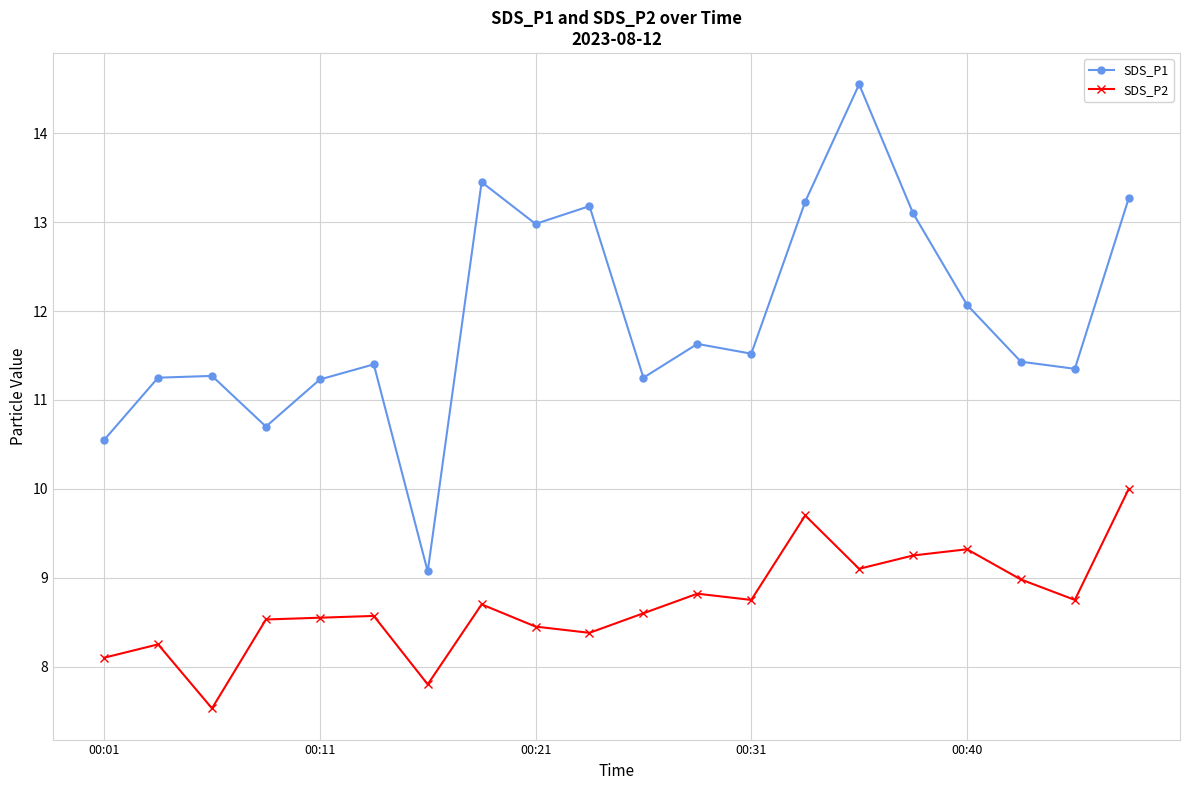

True or false: SDS_P2 has more than 2 points higher than both neighbors.

True